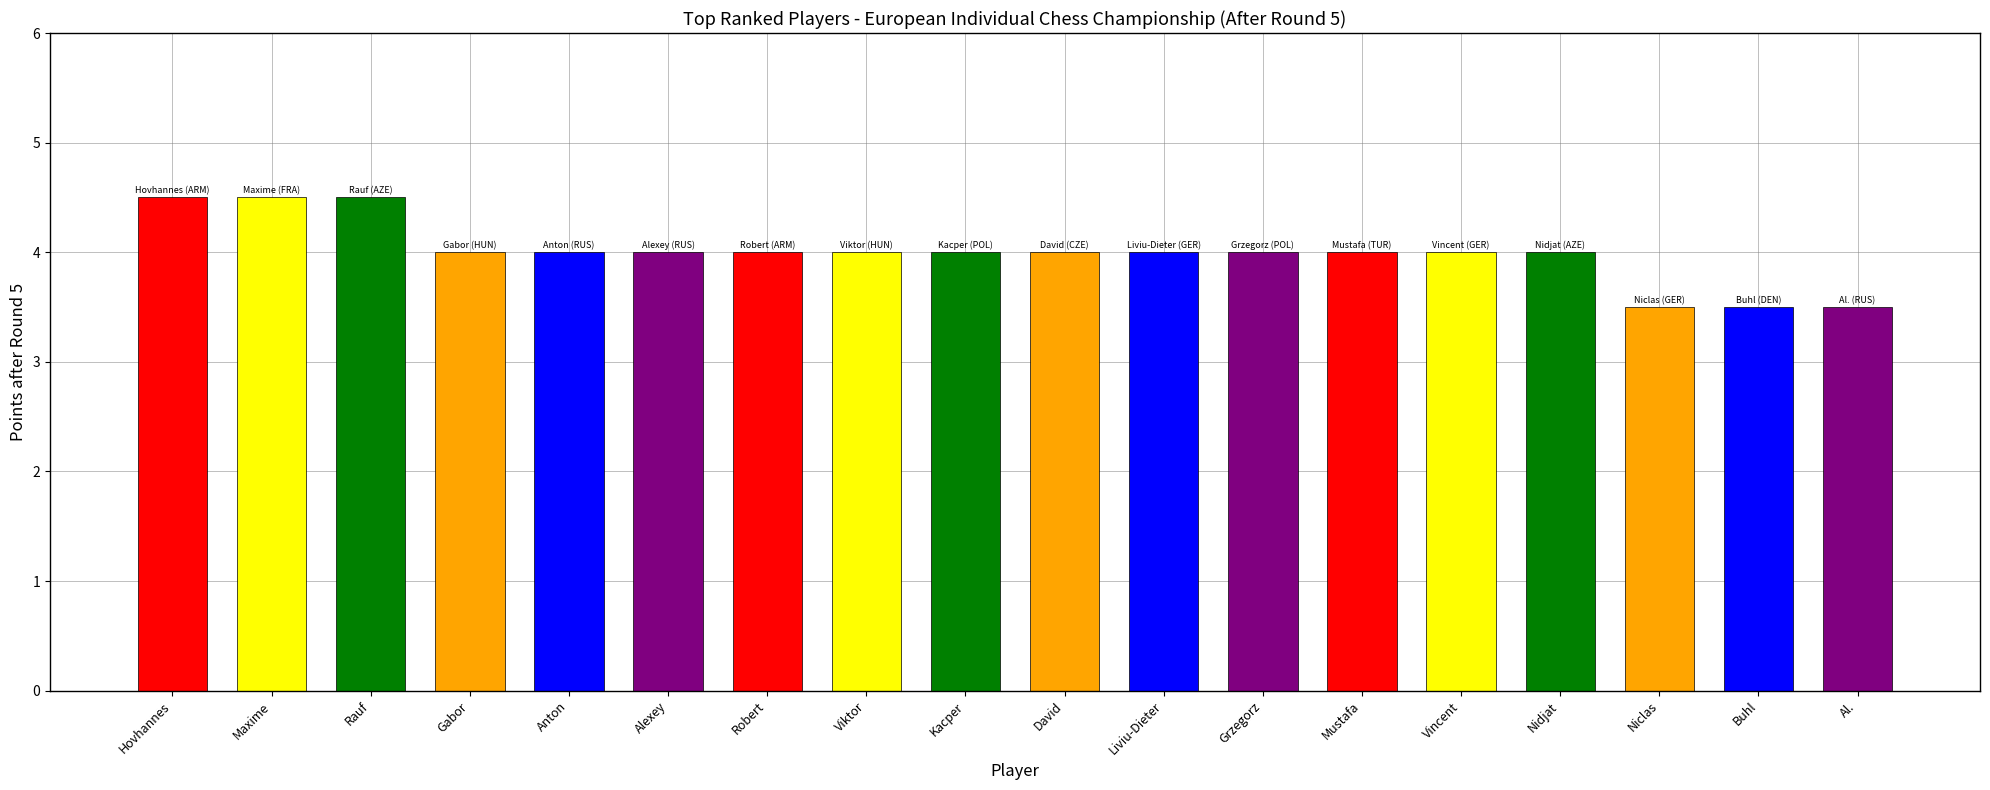

Approximately how many times larger is the value at Gabor compared to Rauf?

0.9